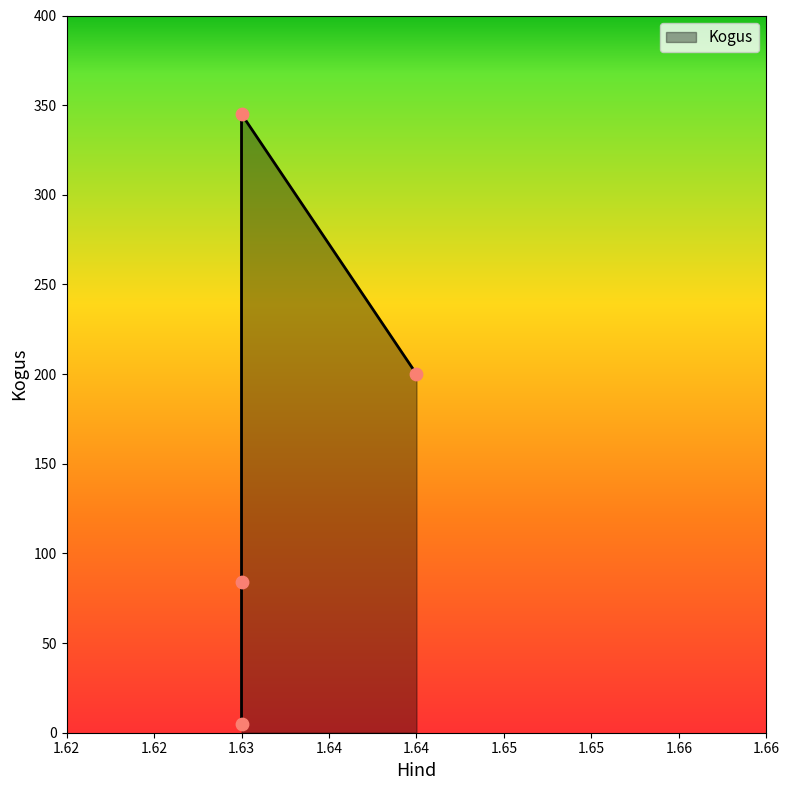

Approximately how many times larger is the value at 1.63 compared to 1.63?

69.0